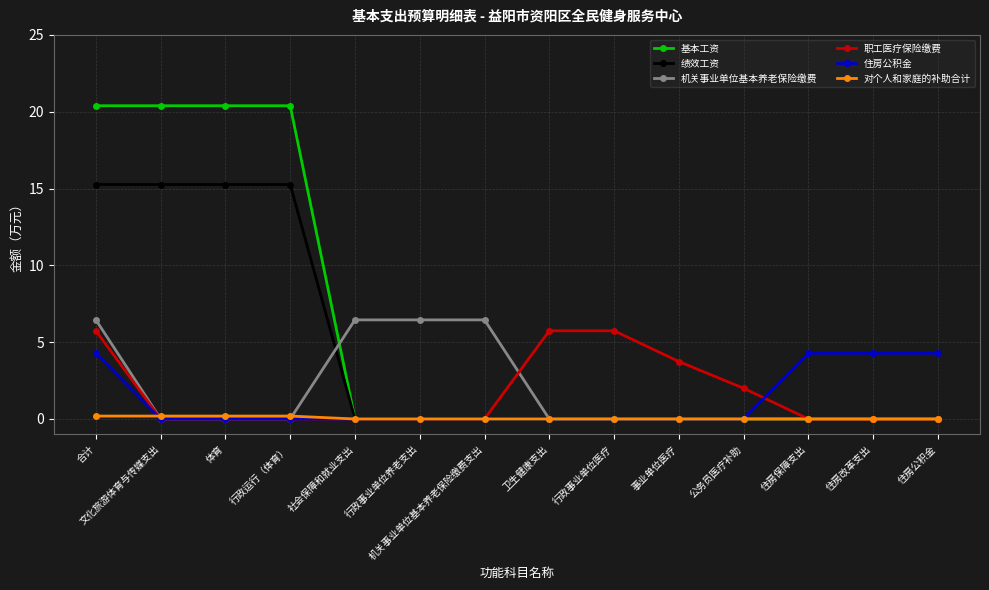

Rank the series by their maximum value, from lowest to highest.

对个人和家庭的补助合计, 住房公积金, 职工医疗保险缴费, 机关事业单位基本养老保险缴费, 绩效工资, 基本工资